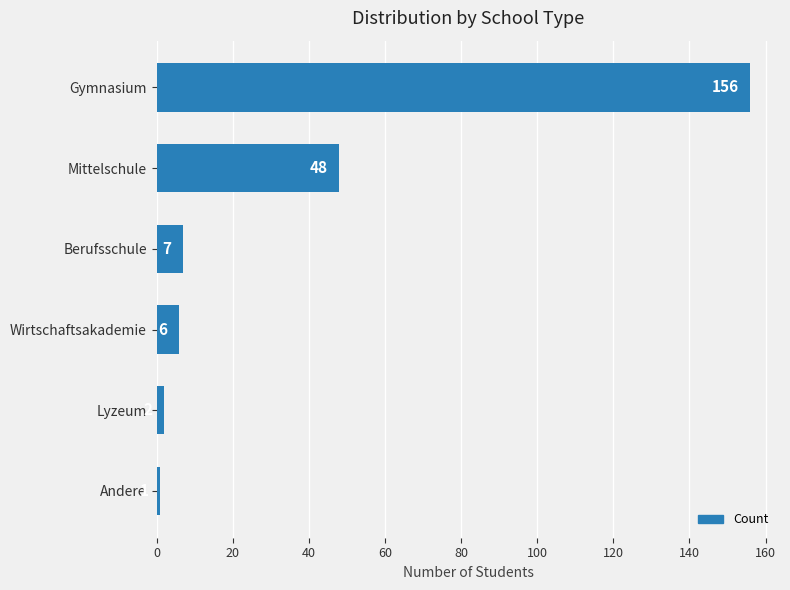

List the labels in order of value, smallest first.

Andere, Lyzeum, Wirtschaftsakademie, Berufsschule, Mittelschule, Gymnasium